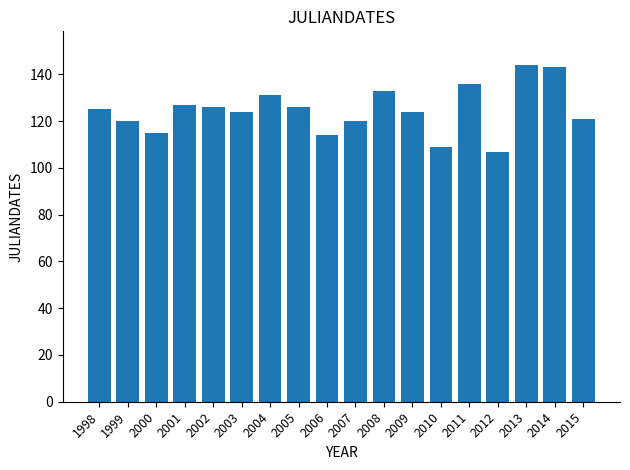

What is the value of the 10th bar from the left?

120